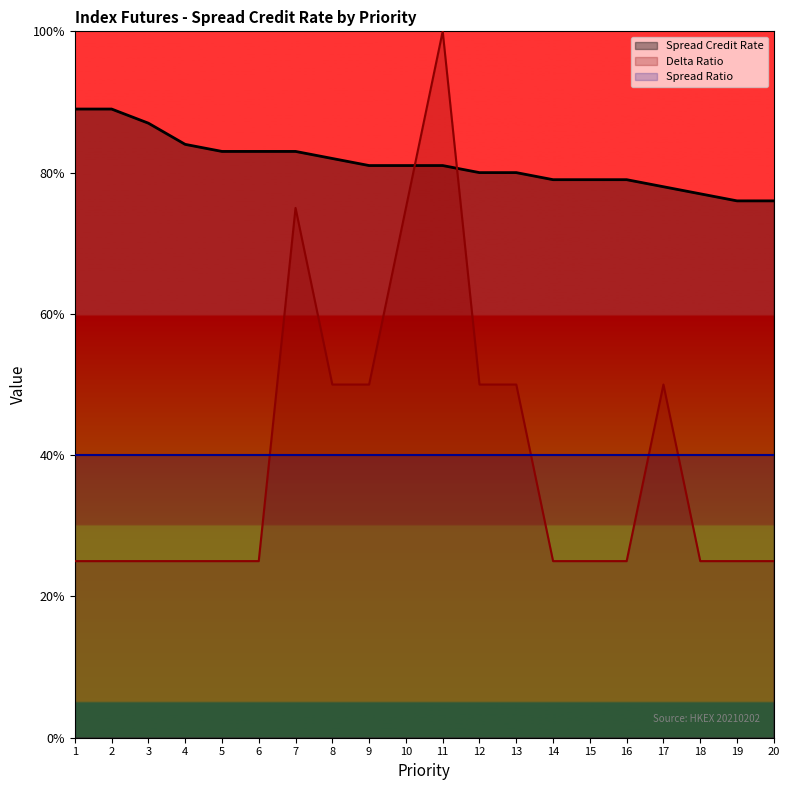

Which series has the widest spread of values?

Delta Ratio